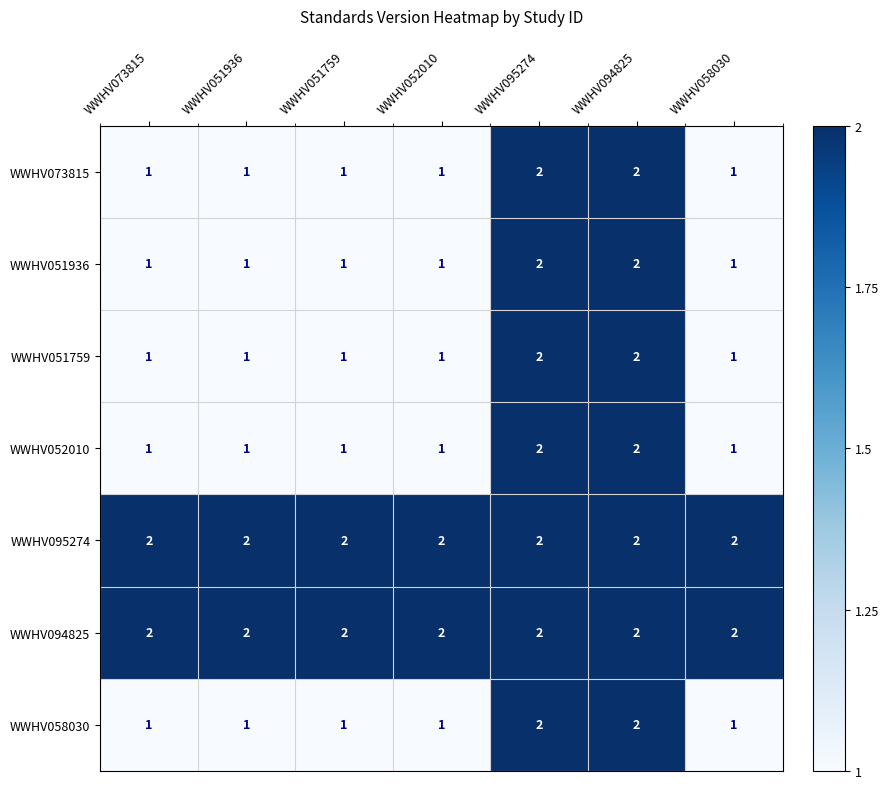

Count the WWHV051759 values in the range 1 to 2.

7